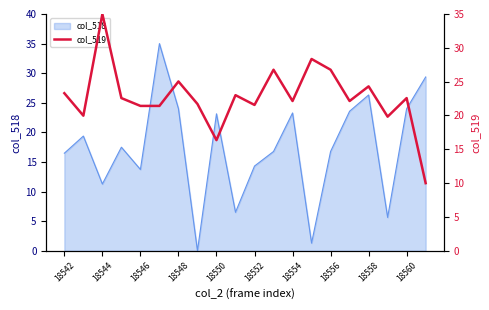

Is it true that col_518 equals 12.5 at 18560?

False